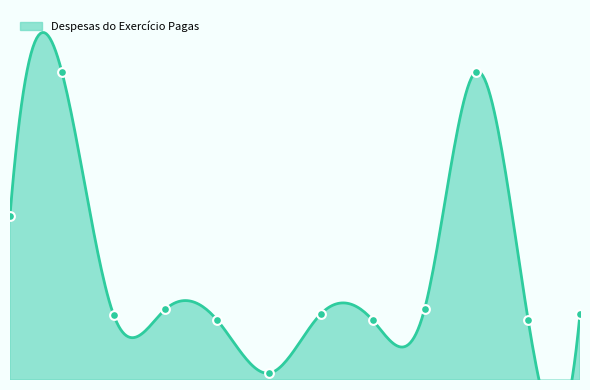

What is the change in value from 7 to 9?

+601.1